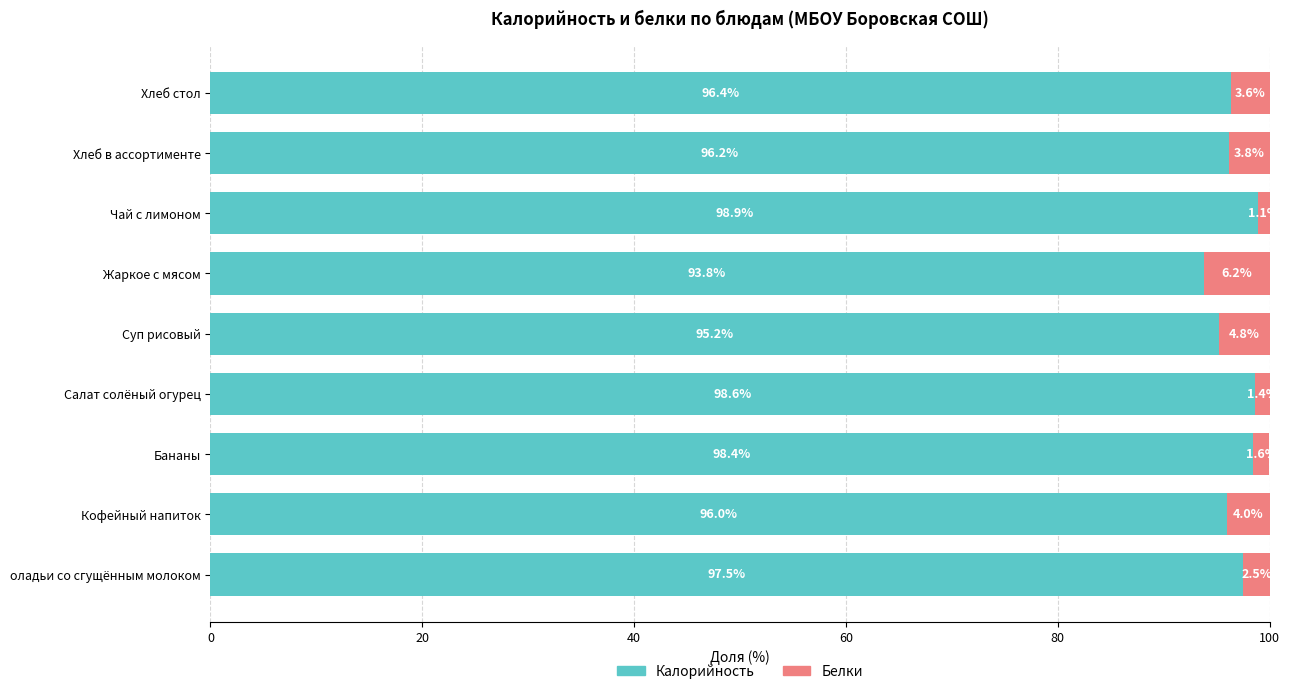

Where is Калорийность nearest to the value 96?

Кофейный напиток